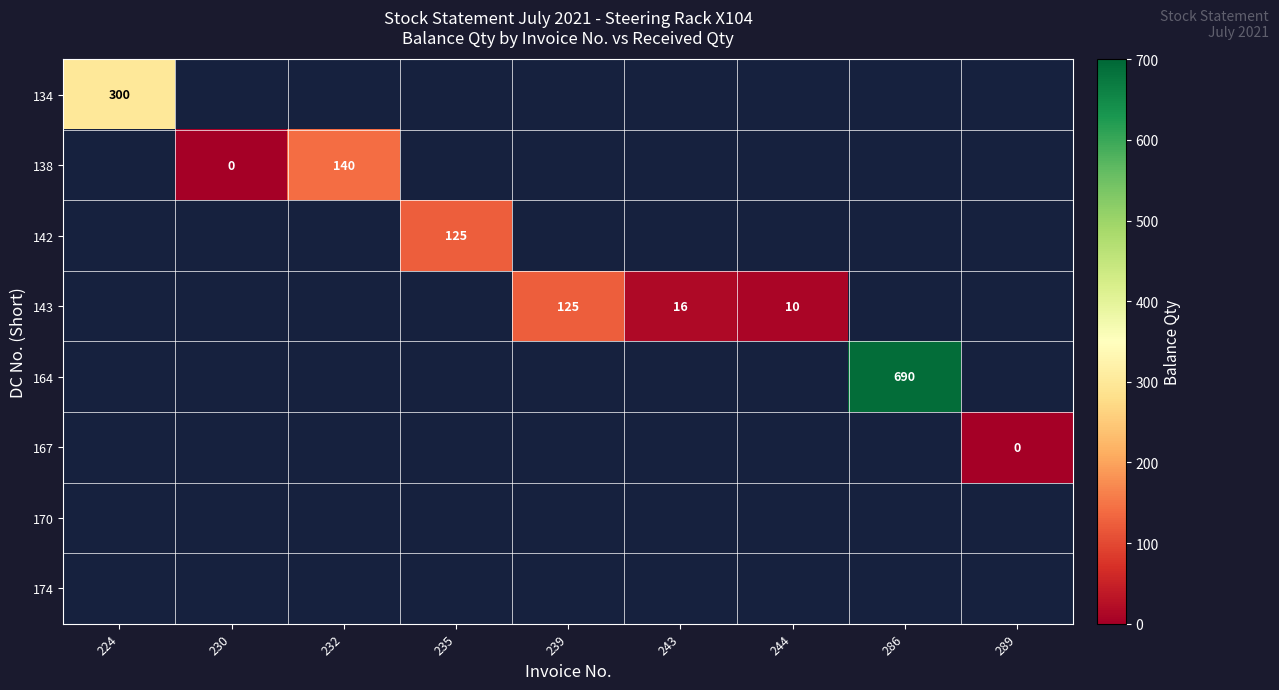

Which category has the lowest value across all series?

230